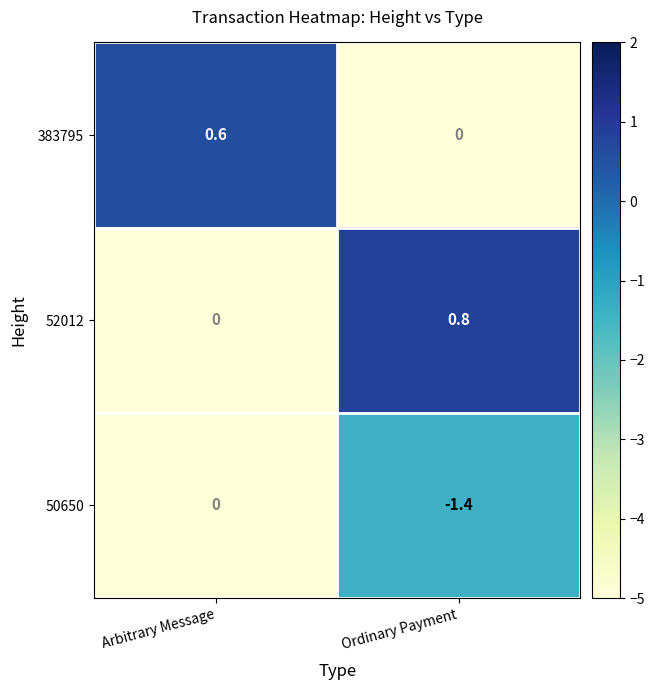

Which category has the highest value in the 383795 series?

Arbitrary Message